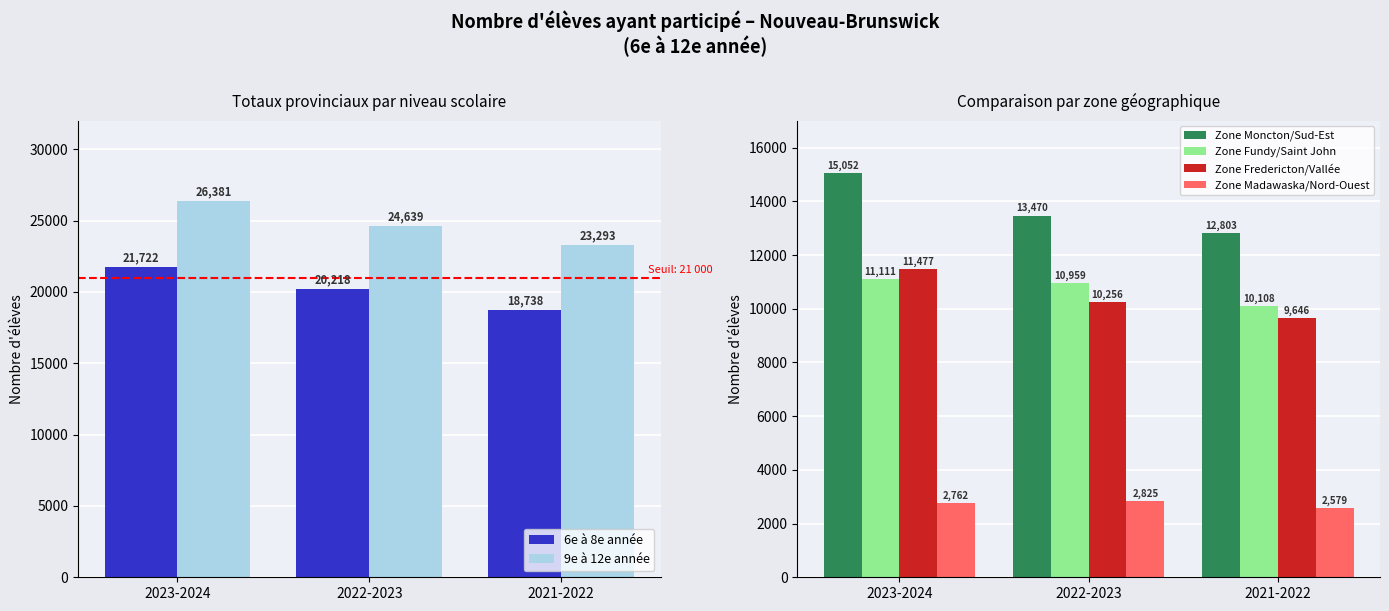

Which category has the lowest value across all series?

2021-2022